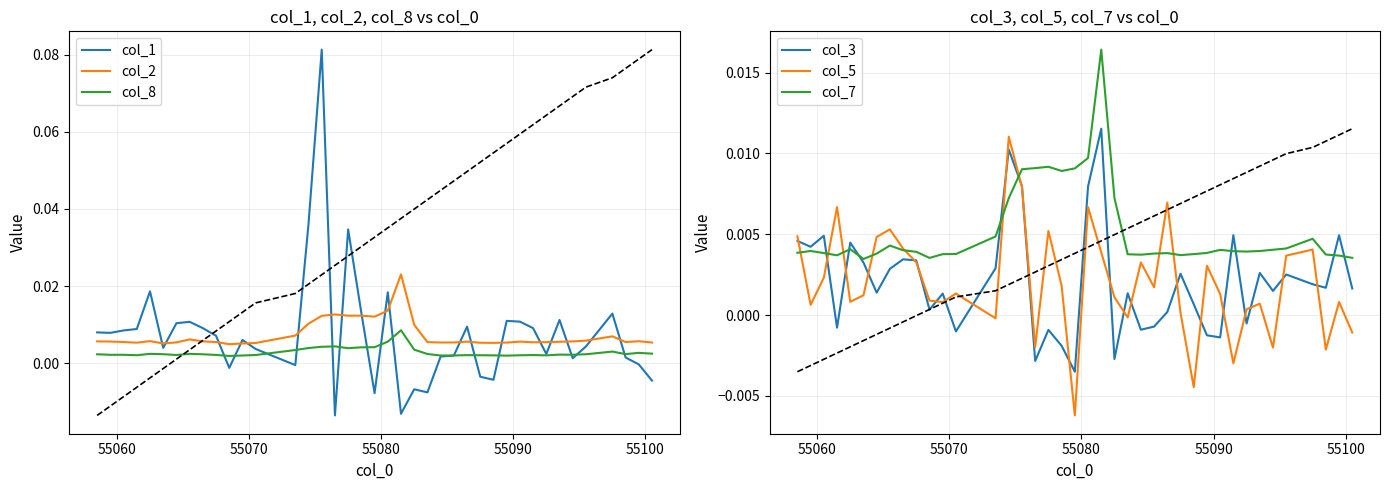

True or false: col_2 and col_8 intersect in this chart.

False